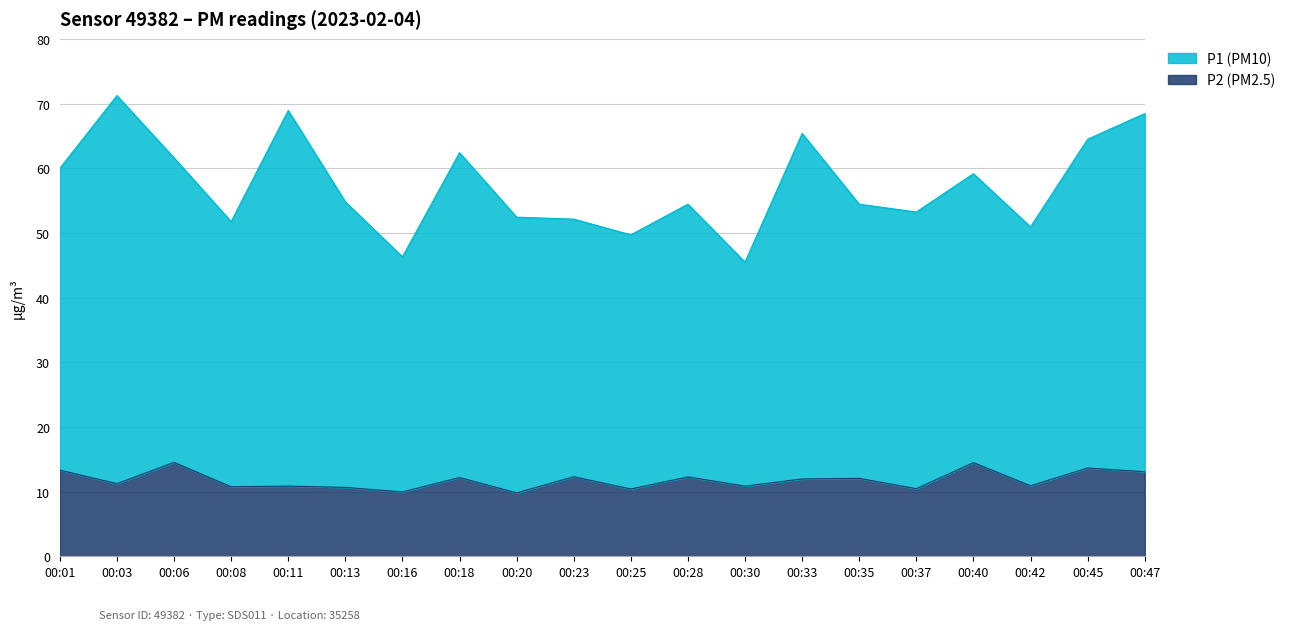

True or false: P2 and P1 intersect in this chart.

False